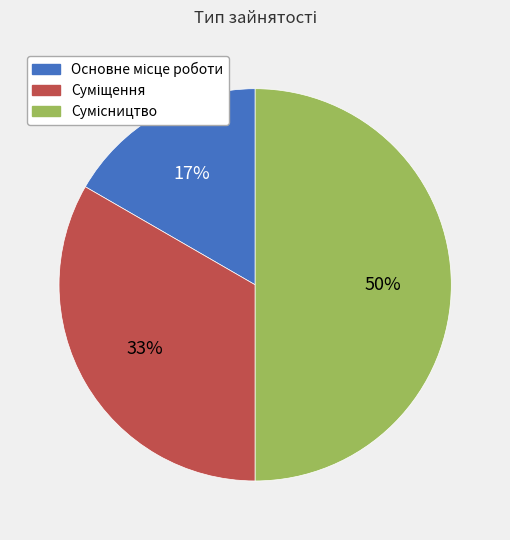

To the nearest percent, what is the difference between the largest and smallest slice percentages?

33%